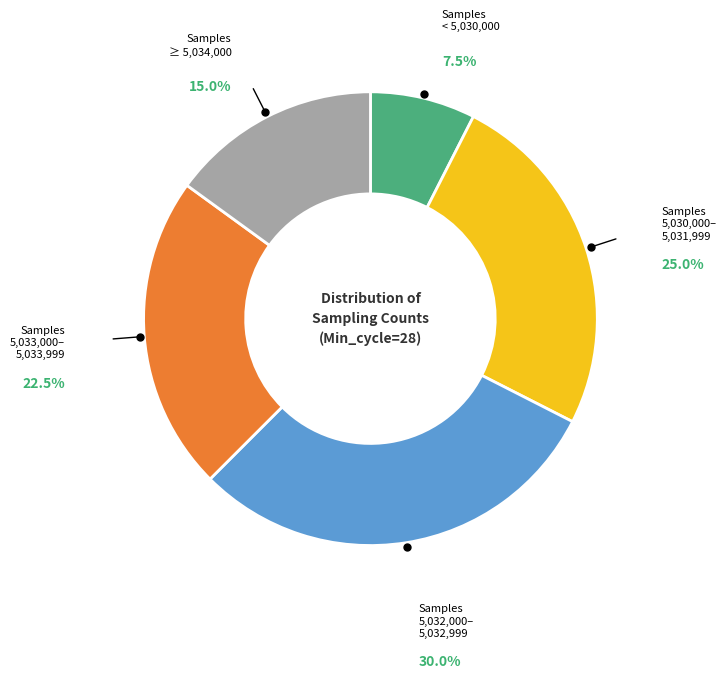

Is there any slice that represents more than half of the pie?

No